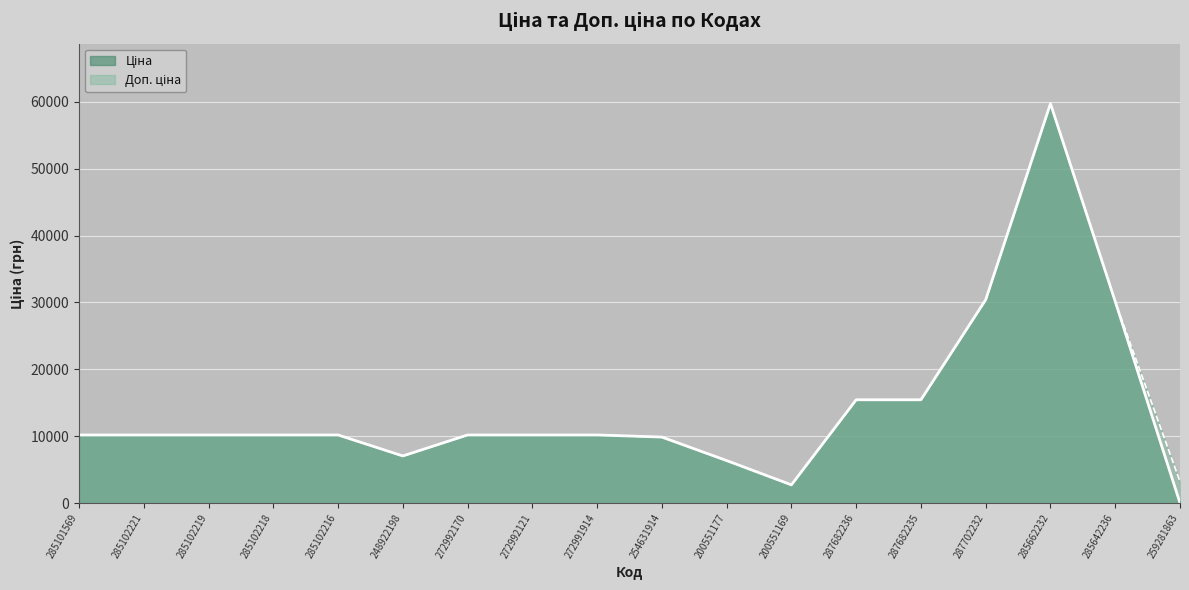

Which series has the widest spread of values?

Ціна